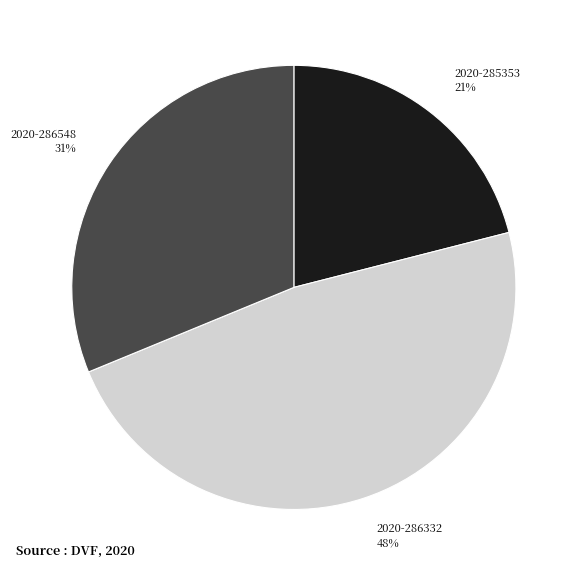

Rank the categories by value from highest to lowest.

2020-286332, 2020-286548, 2020-285353